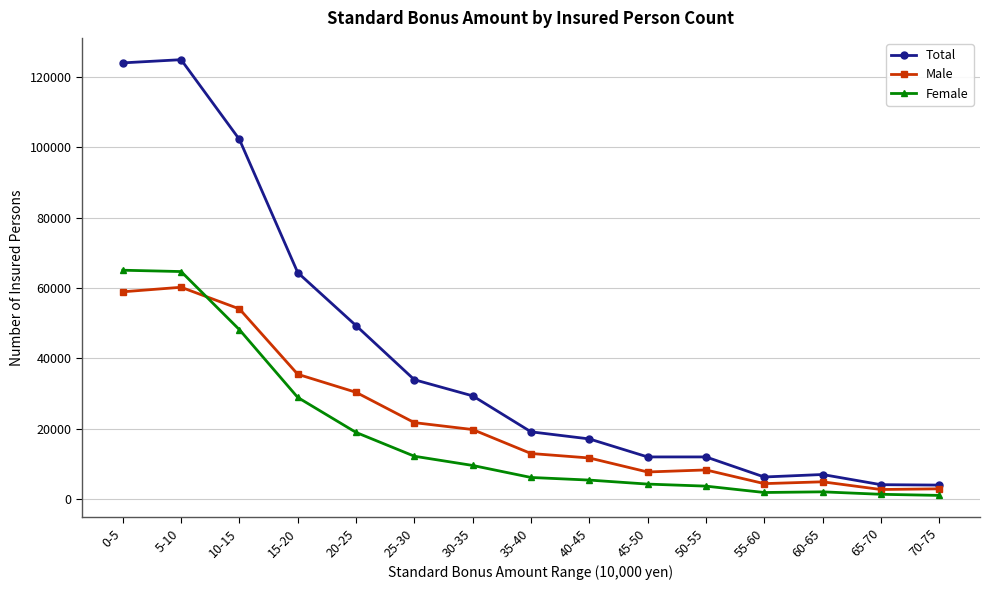

Does the chart have visible grid lines?

Yes